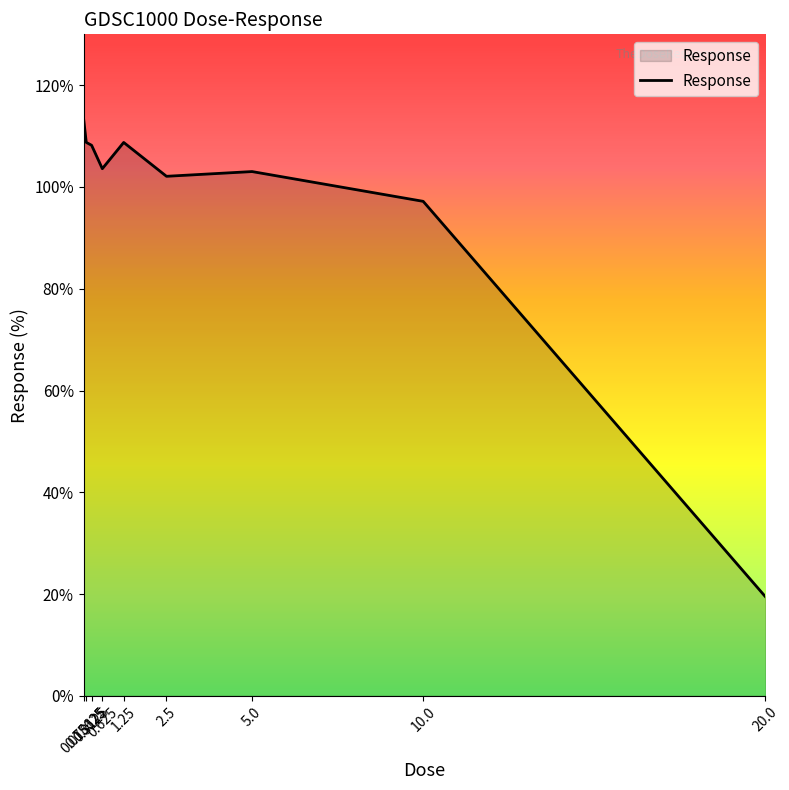

Reading right to left, list all the values displayed in this chart.

20.0=19.5	10.0=97.2	5.0=103.0	2.5=102.1	1.25=108.8	0.625=103.6	0.3125=108.2	0.15625=108.8	0.078125=113.5